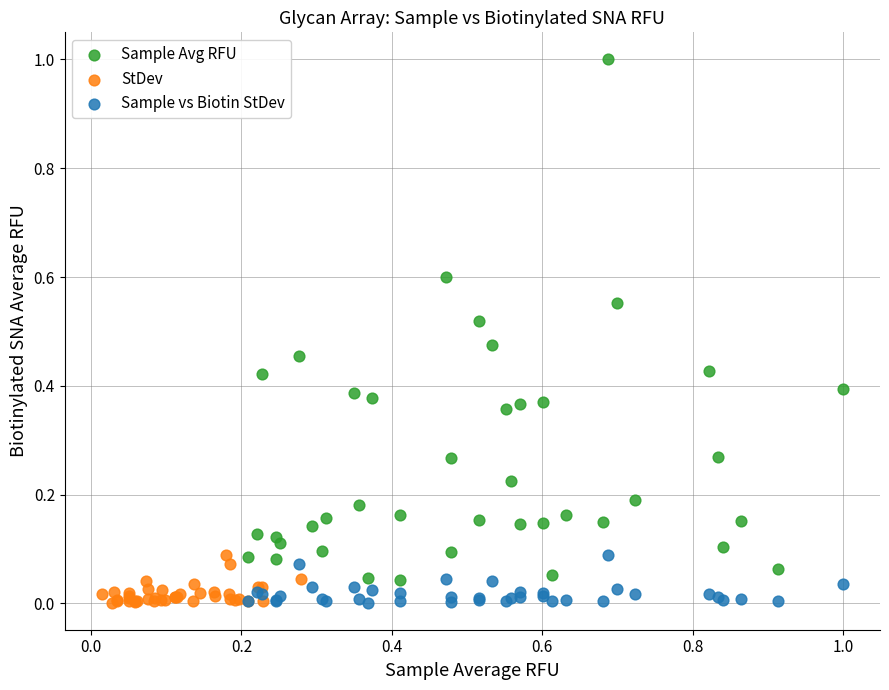

Which series has the largest Y range (max minus min)?

Sample Avg RFU